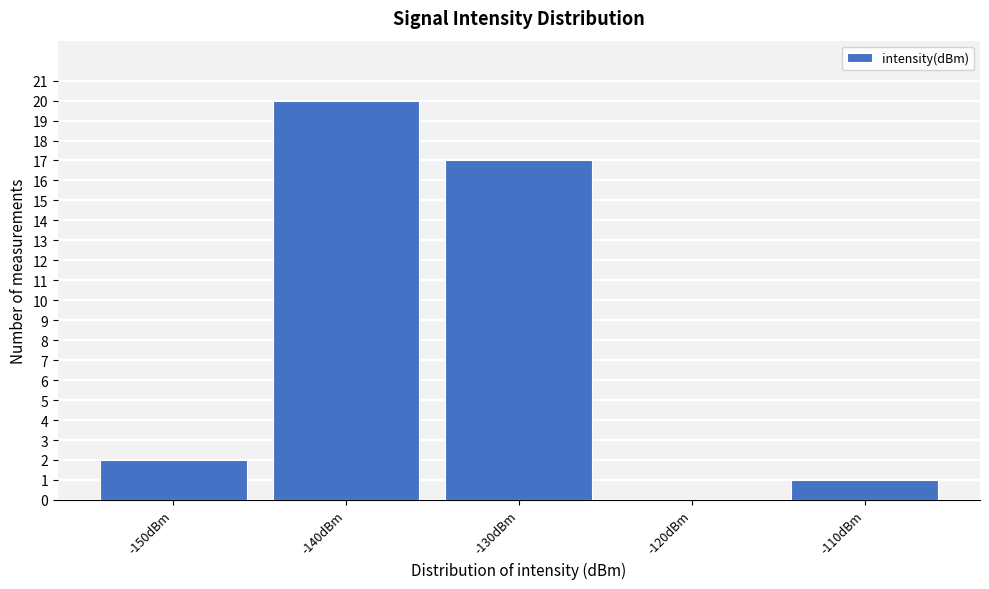

Reading left to right, list all the values displayed in this chart.

-150dBm=2	-140dBm=20	-130dBm=17	-120dBm=0	-110dBm=1